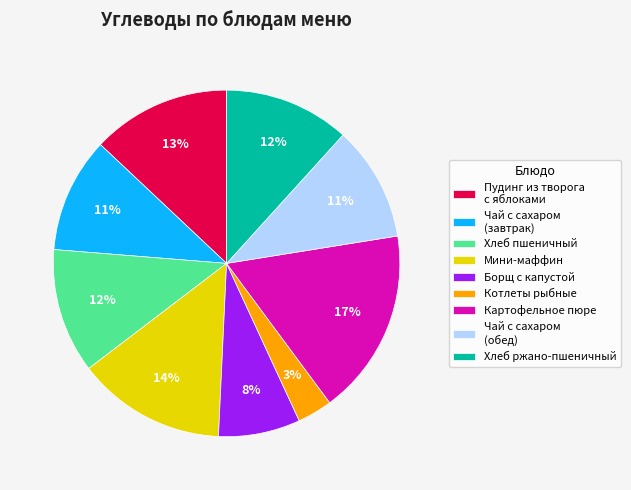

To the nearest percent, what percentage of the pie is Котлеты рыбные?

3%